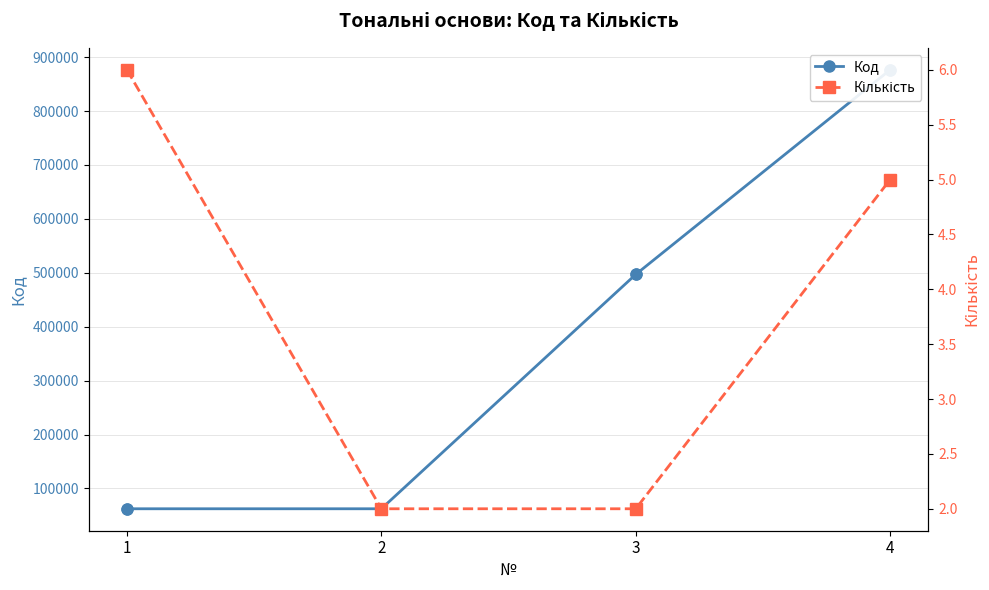

Which series contains the highest Y value?

Код